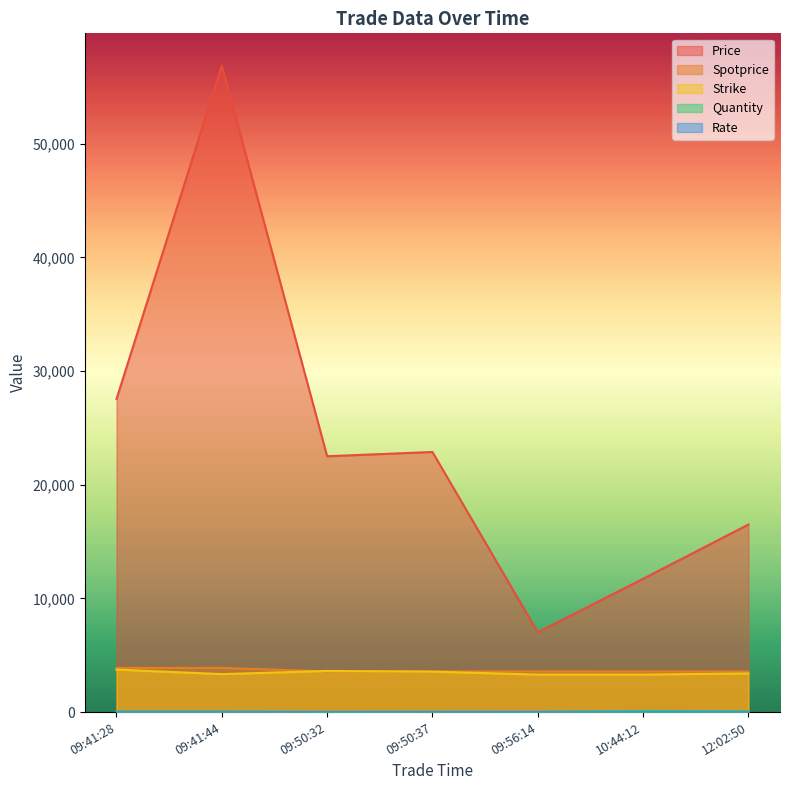

True or false: Spotprice and Rate intersect in this chart.

False